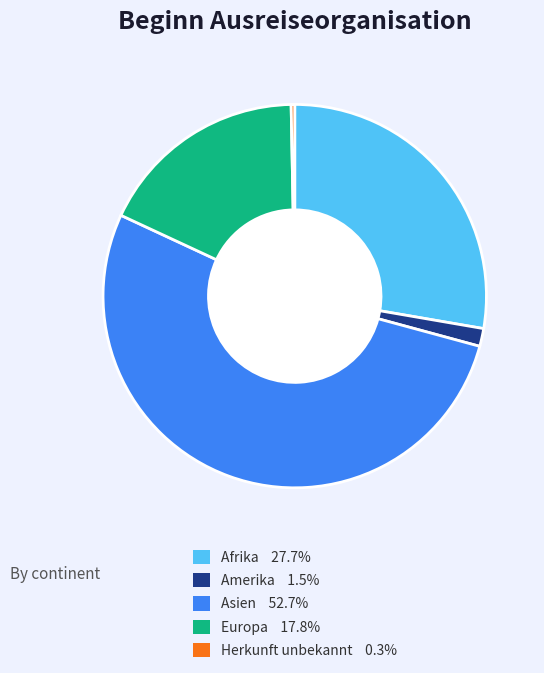

Does Herkunft unbekannt represent more than half of the total?

No